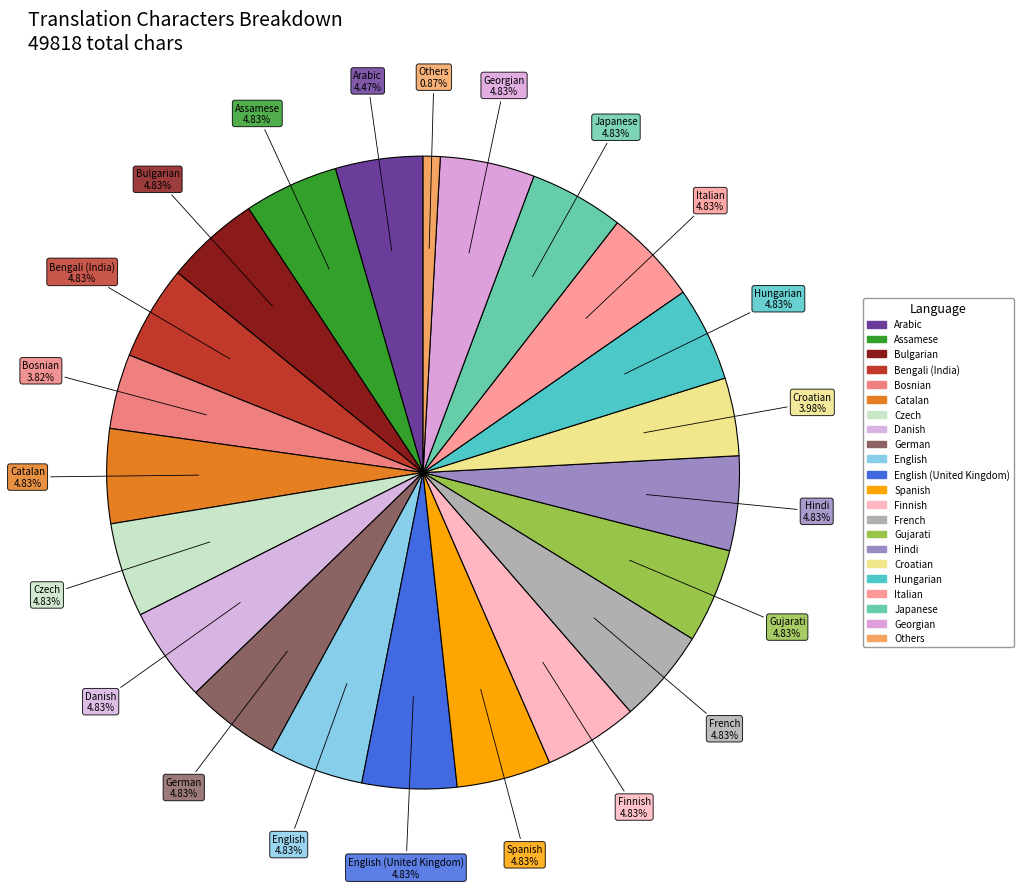

Approximately how many times larger is the value at German compared to Catalan?

1.0